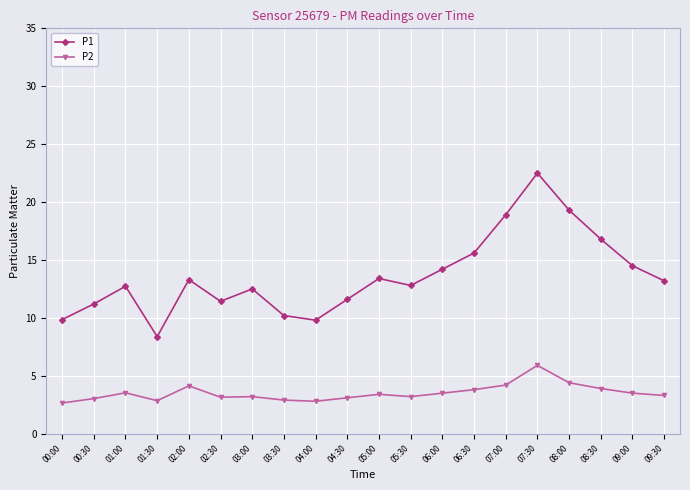

Rank the series by their average value, from lowest to highest.

P2, P1